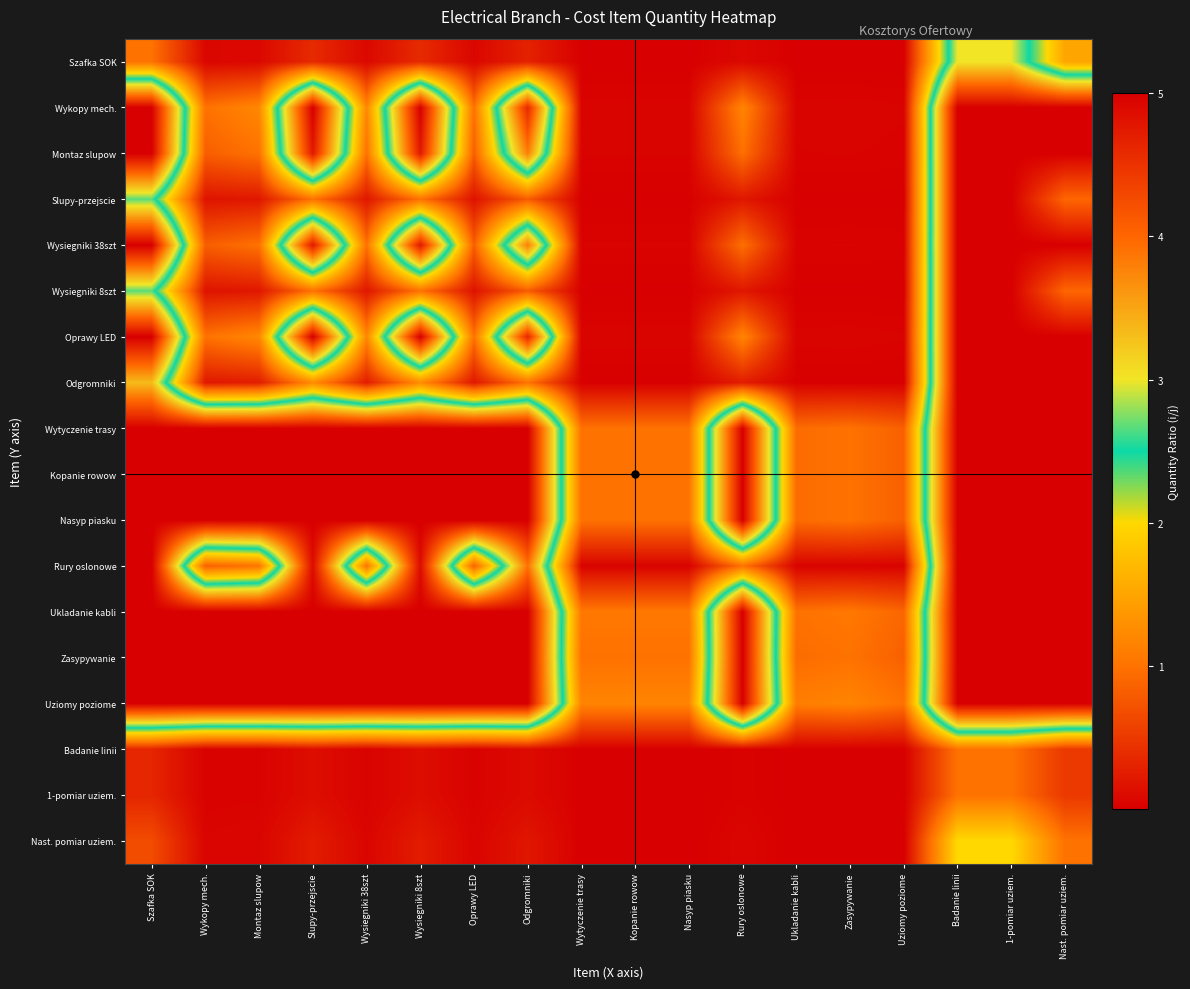

At which category is the sum across all series the highest?

Badanie linii